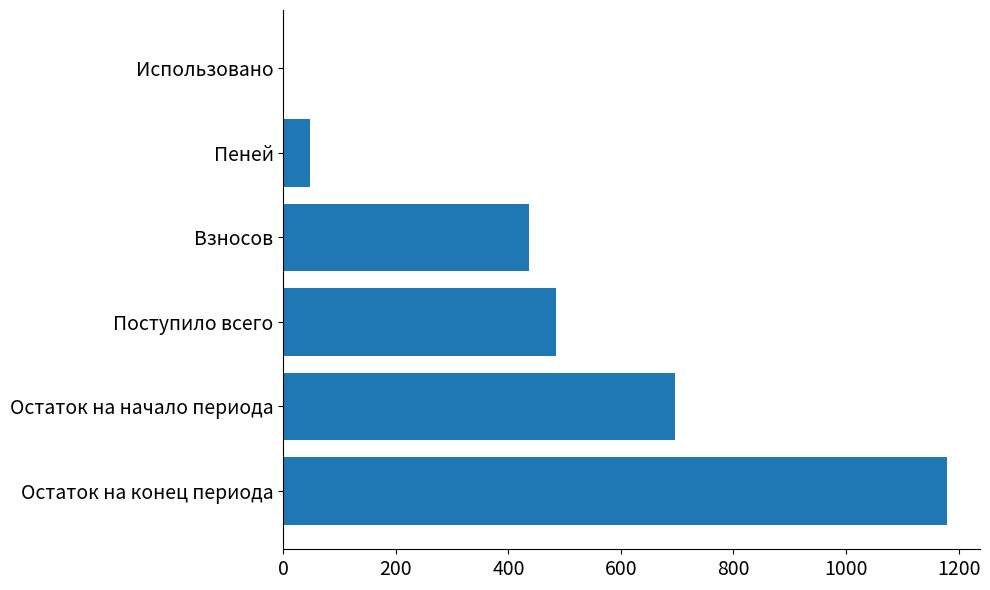

Which category has the highest value across all series?

Остаток на конец периода